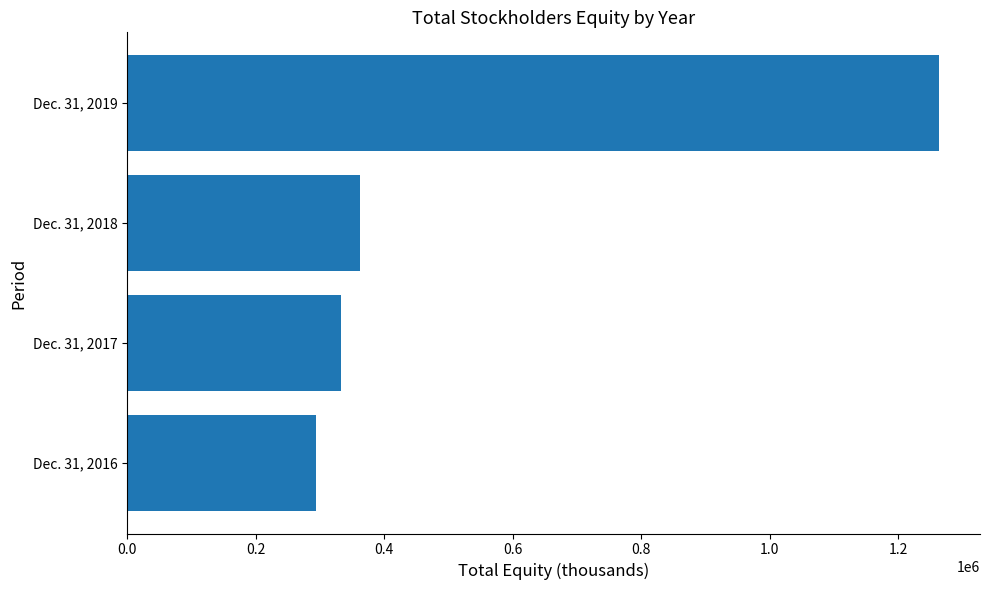

What is the average value?

563201